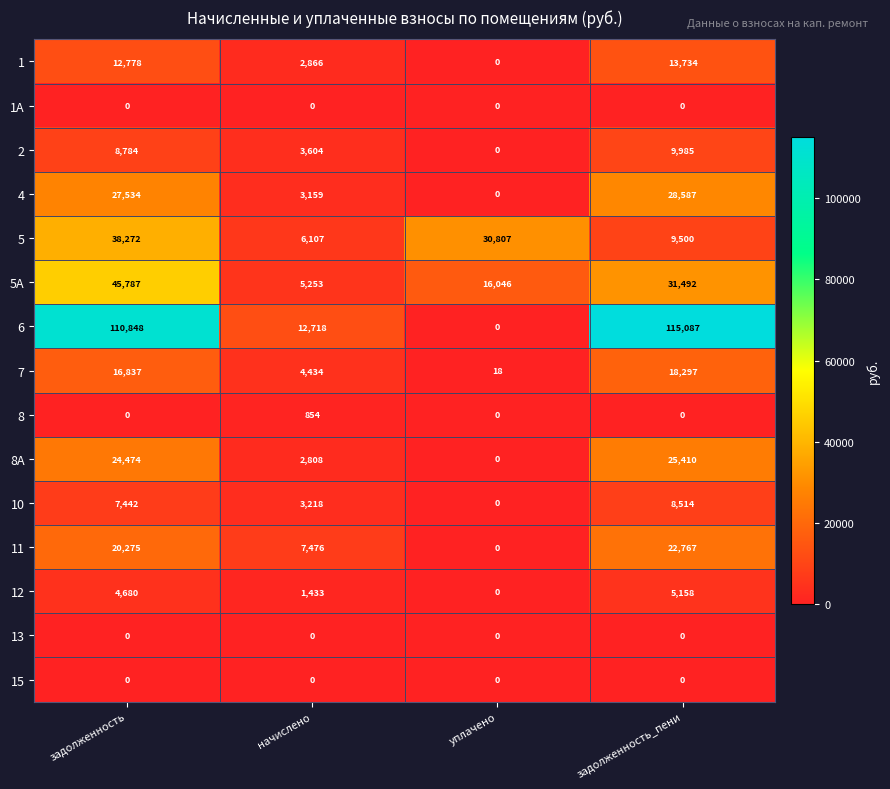

What is the spread (max minus min) of values at начислено?

12718